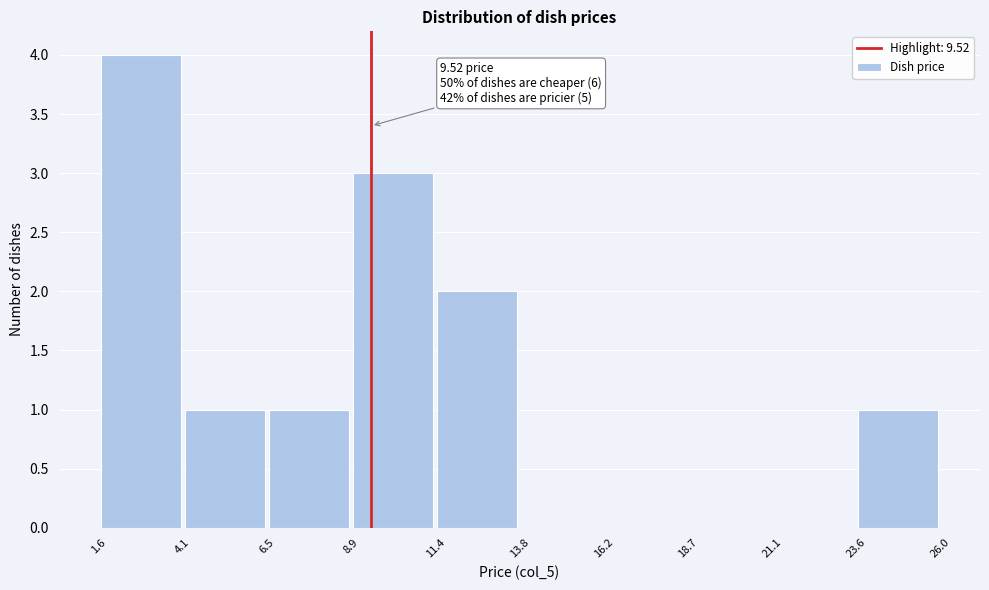

Which range on the x-axis has the tallest bar?

1.6 to 4.1